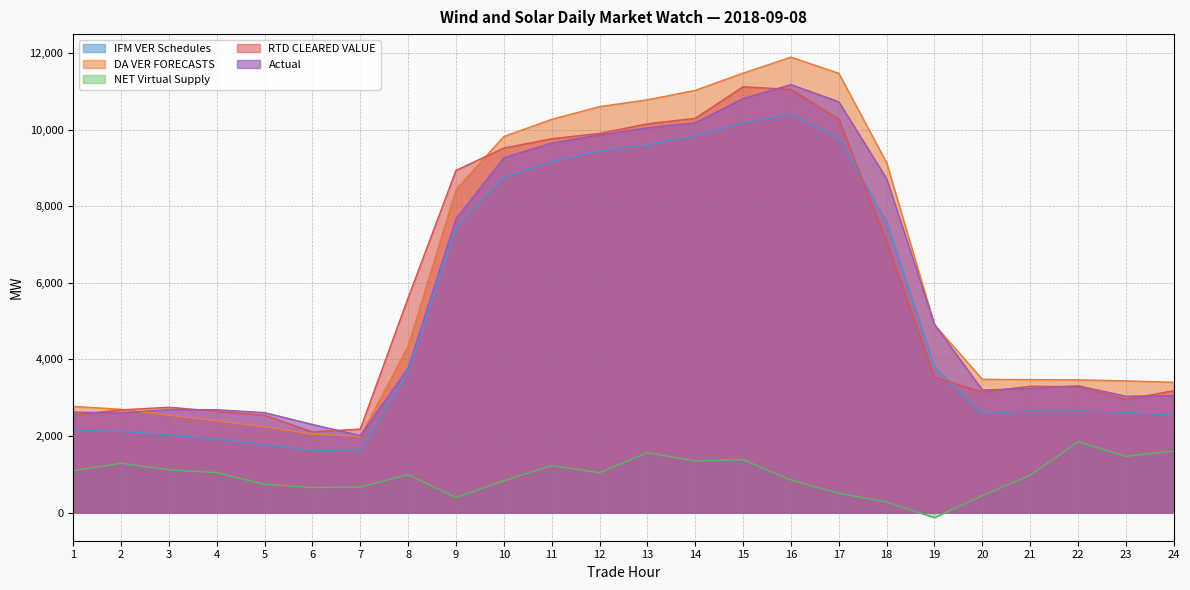

At which category is the sum across all series the highest?

16